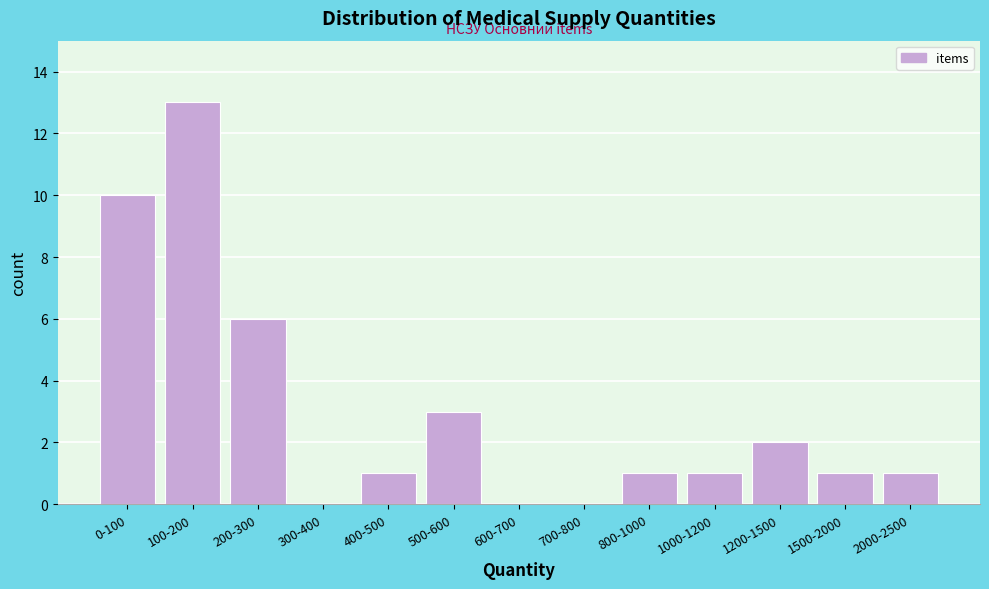

Reading left to right, list all the values displayed in this chart.

0-100=10	100-200=13	200-300=6	300-400=0	400-500=1	500-600=3	600-700=0	700-800=0	800-1000=1	1000-1200=1	1200-1500=2	1500-2000=1	2000-2500=1